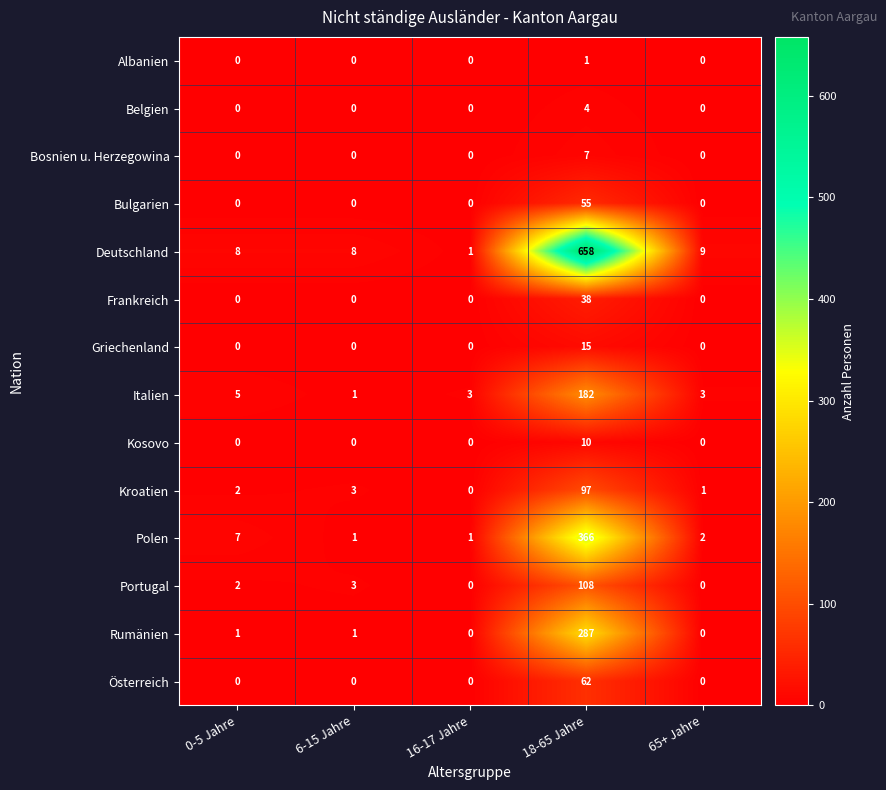

Between 6-15 Jahre and 18-65 Jahre, which series saw the biggest shift?

Deutschland